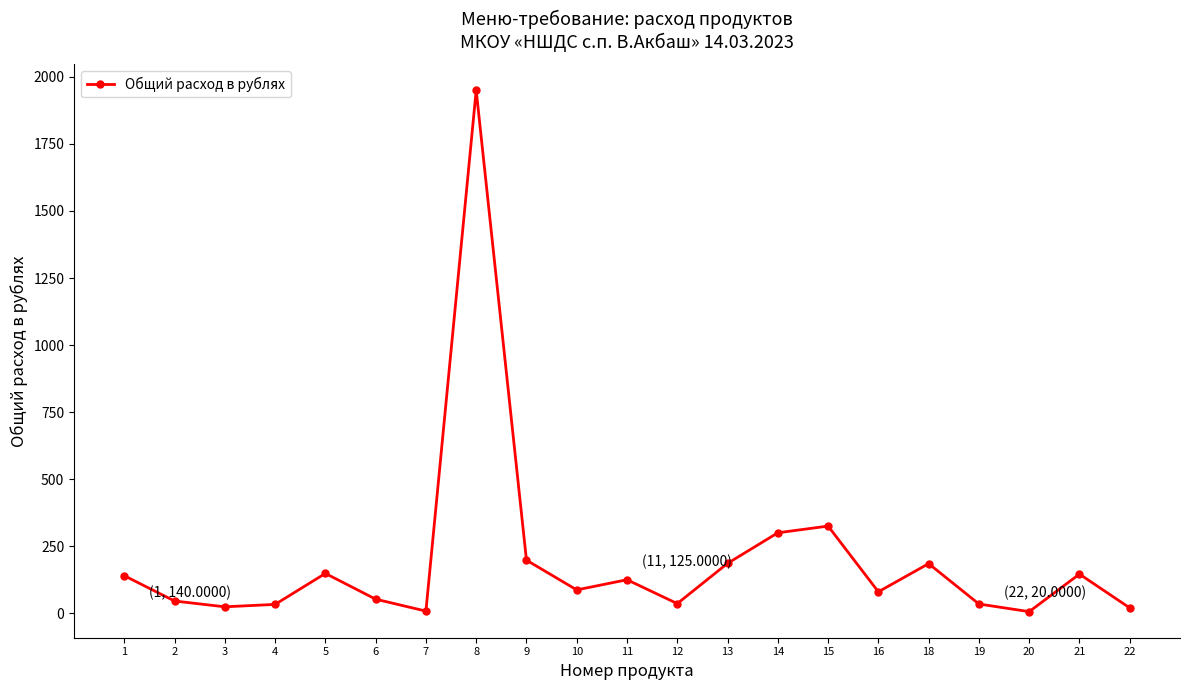

What is the average value?

196.7